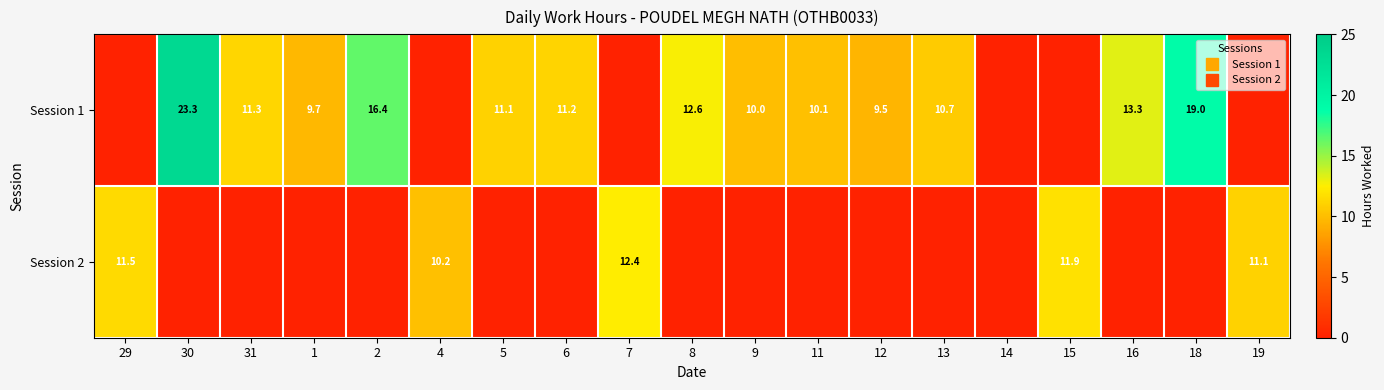

What is the difference between the maximum and minimum values in the Session 2 series?

12.4